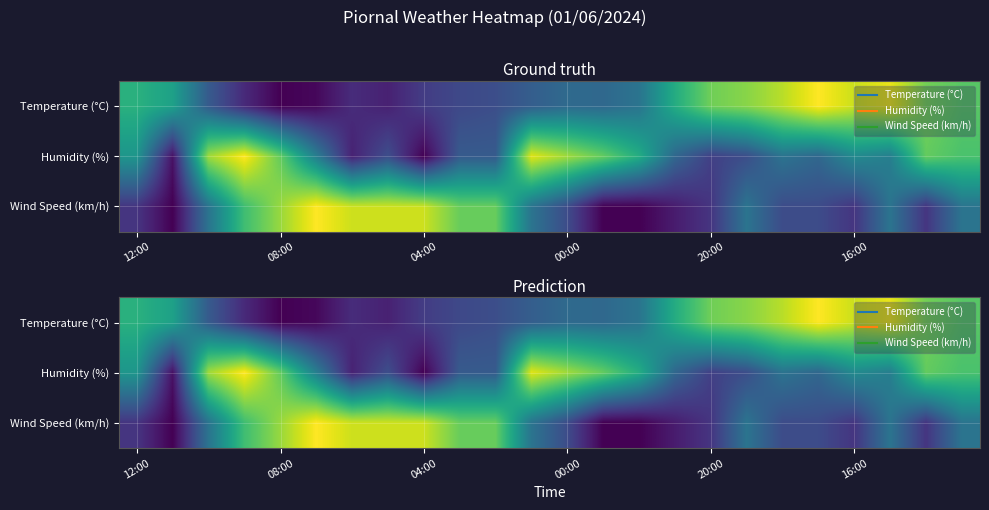

Which category has the lowest value across all series?

08:00